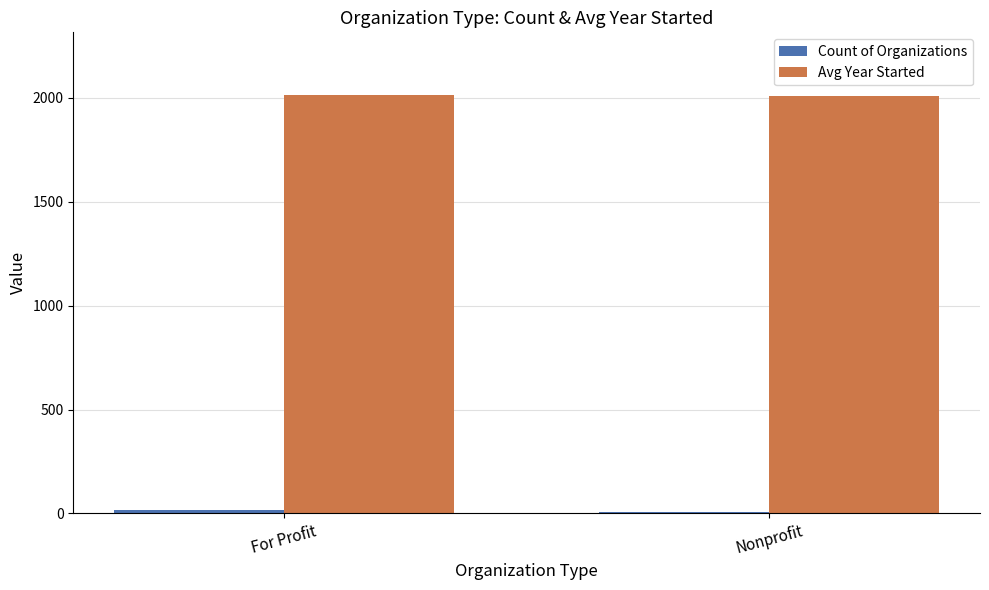

What position from the left is For Profit?

1